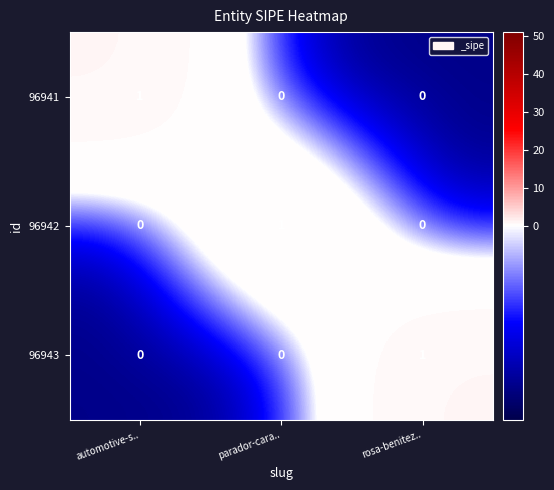

At how many categories does at least one series exceed 0?

3